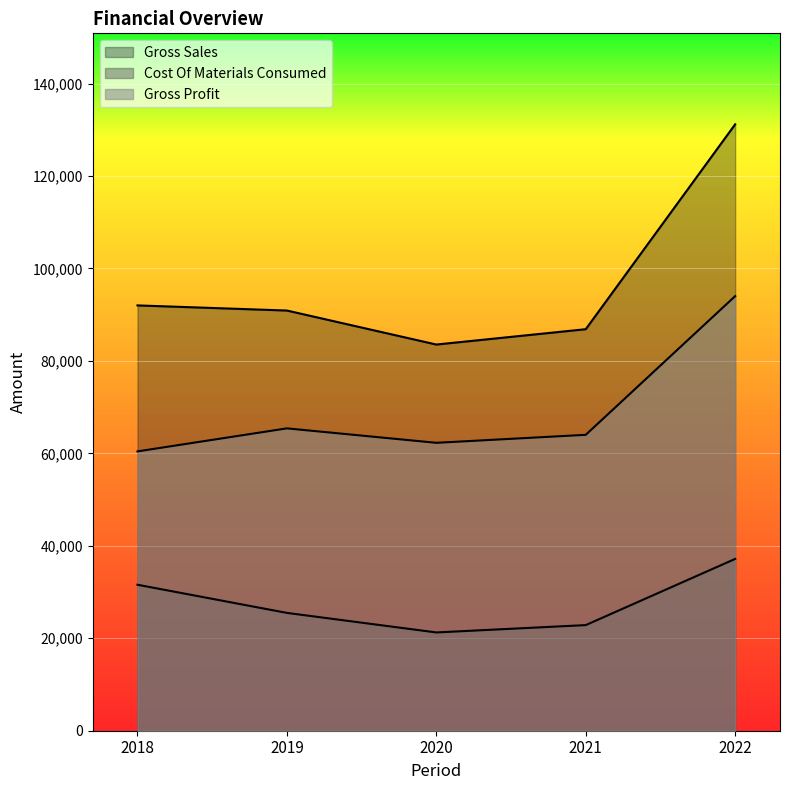

Reading left to right, transcribe all the data shown in this chart.

Gross Sales: 92011	90901	83545	86863	131192
Cost Of Materials Consumed: 31582	25490	21261	22849	37172
Gross Profit: 60429	65411	62284	64014	94020